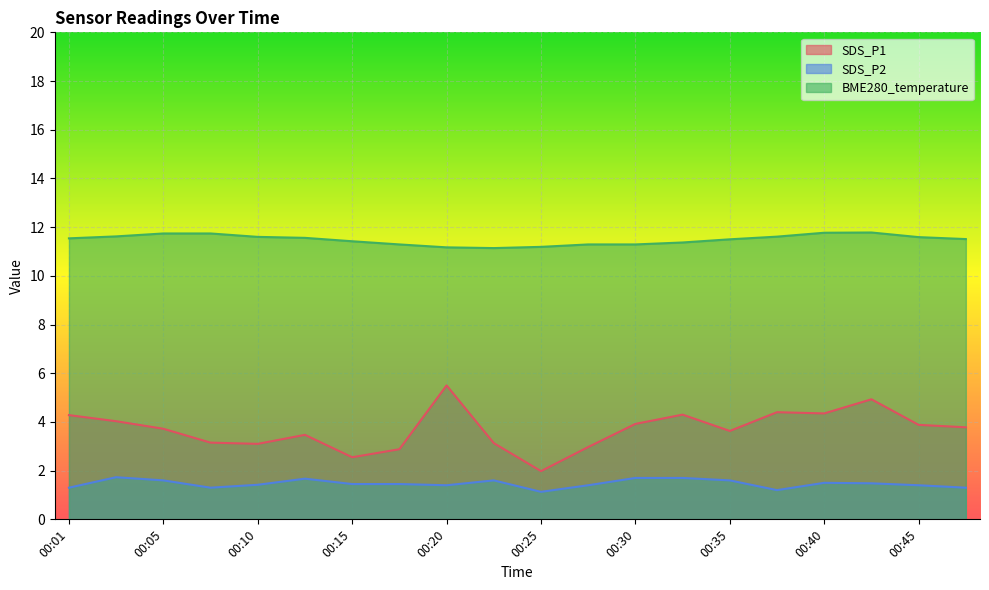

In SDS_P2, how many points are higher than both neighbors (excluding endpoints)?

4